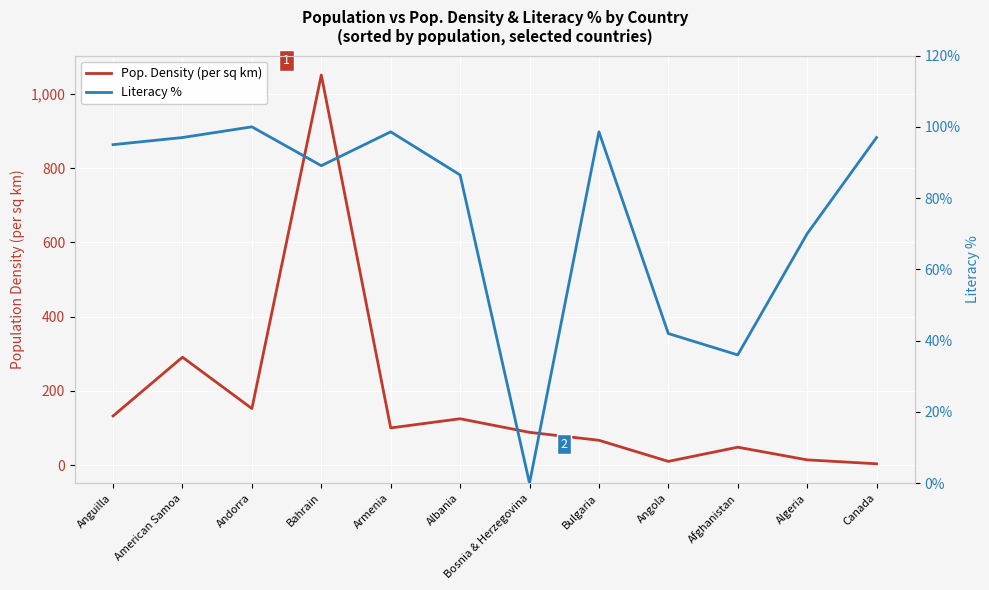

Is this an area chart (filled region under the line)?

No